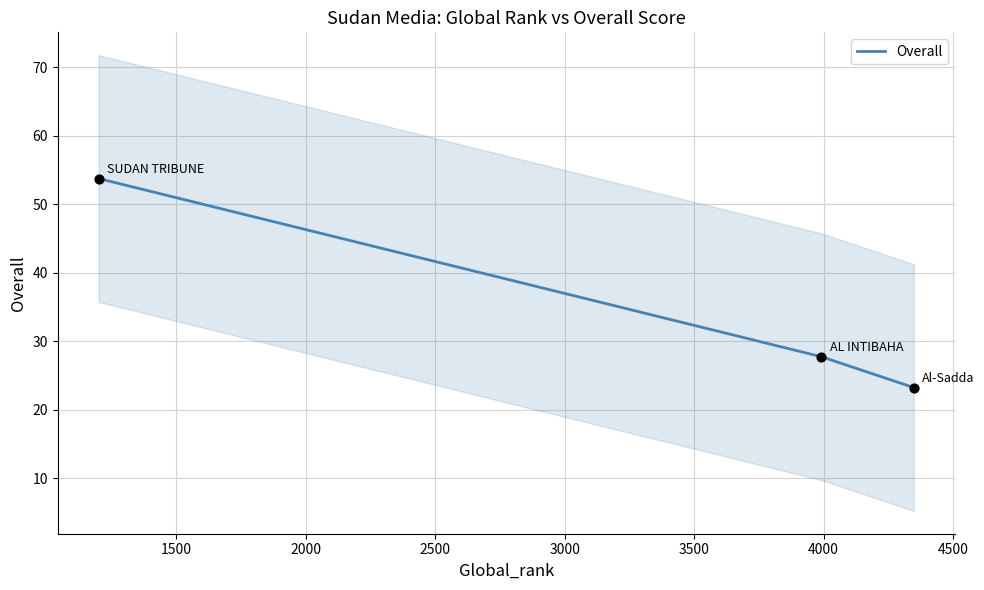

What is the maximum value for Overall?

53.8